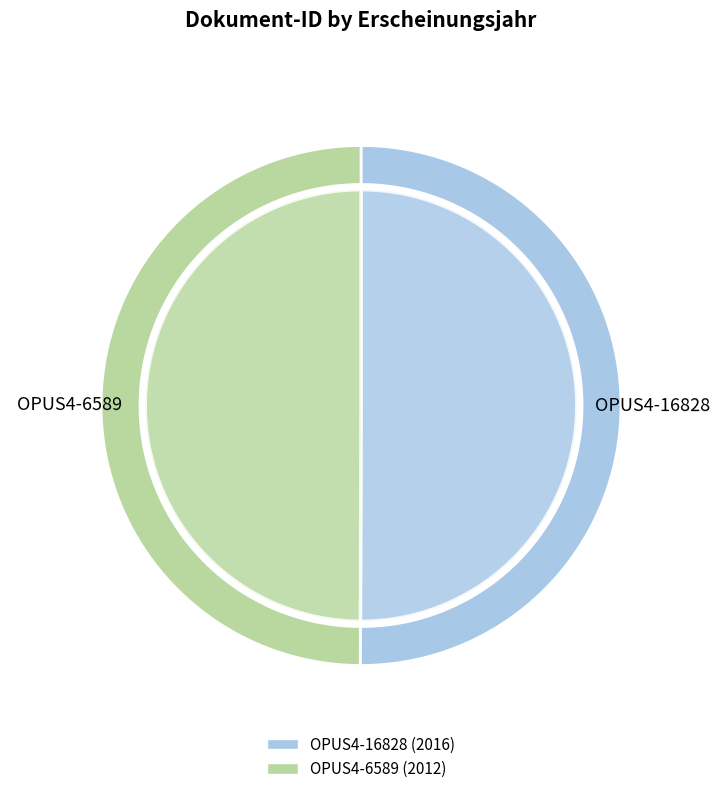

What percentage is NOT represented by OPUS4-16828?

50.0%